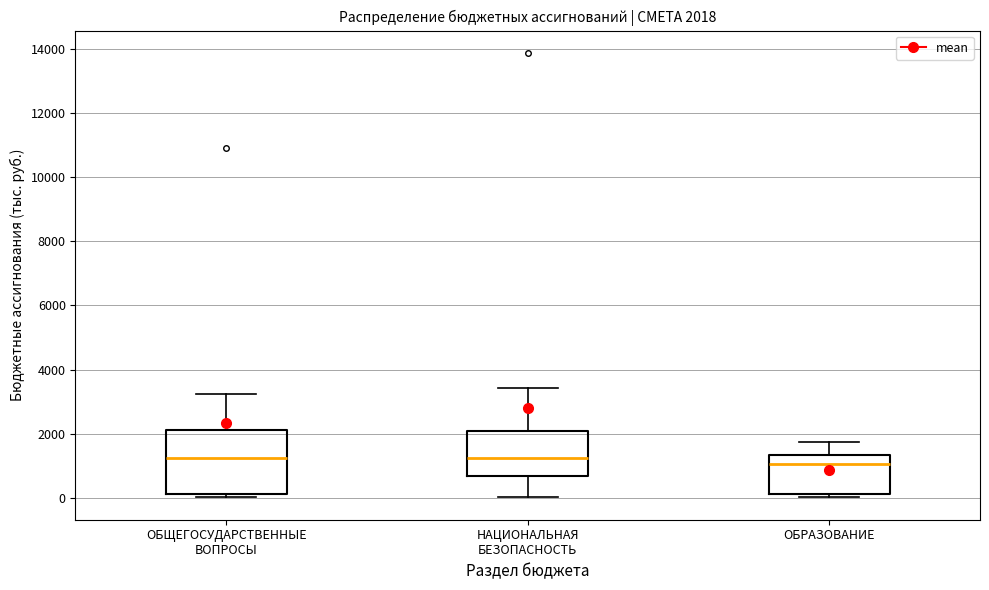

Which box is the tallest, from its lower edge to its upper edge?

ОБЩЕГОСУДАРСТВЕННЫЕ ВОПРОСЫ